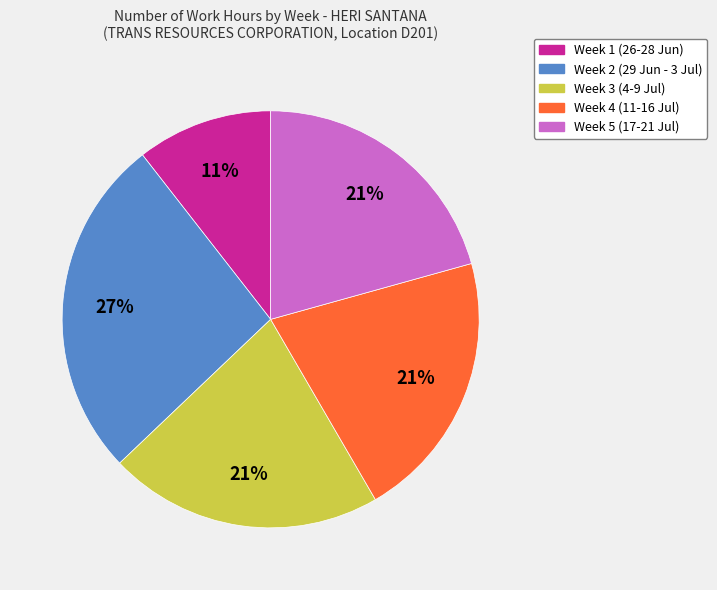

To the nearest percent, what percentage of the pie is Week 1 (26-28 Jun)?

11%